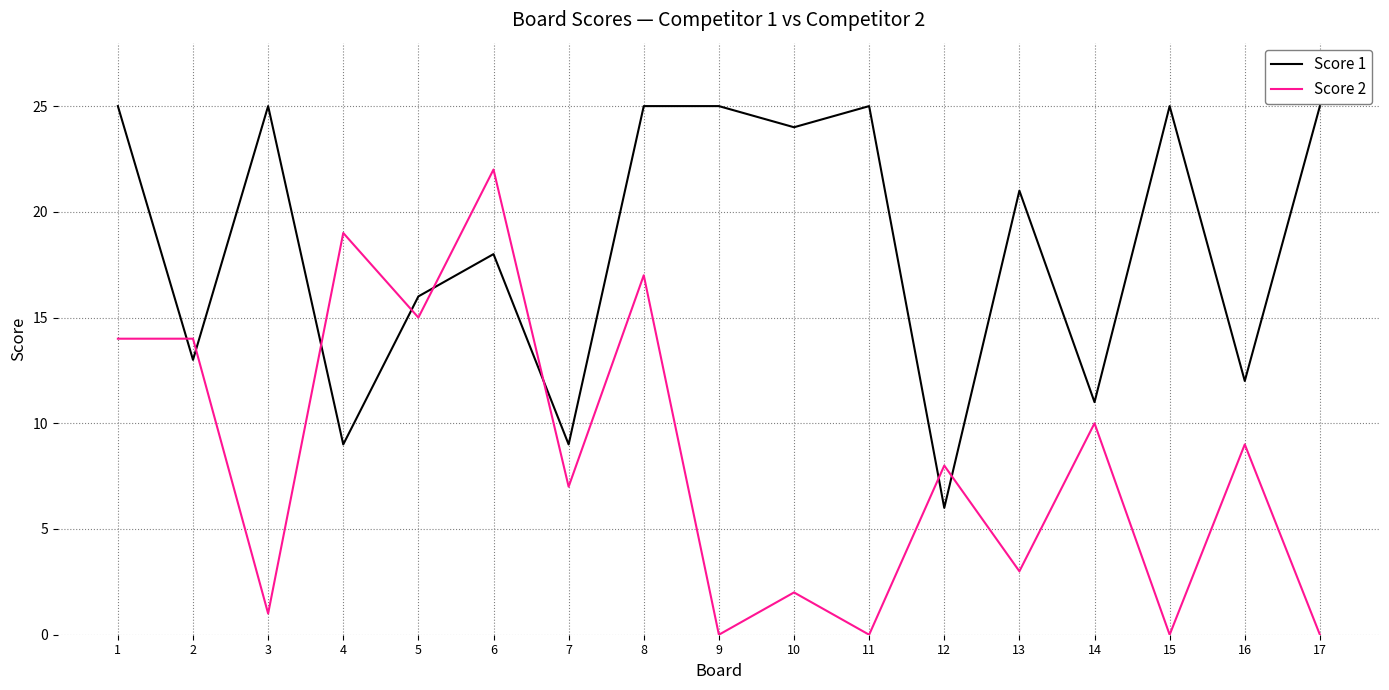

What is the approximate value of Score 1 at 5, to the nearest 10?

20